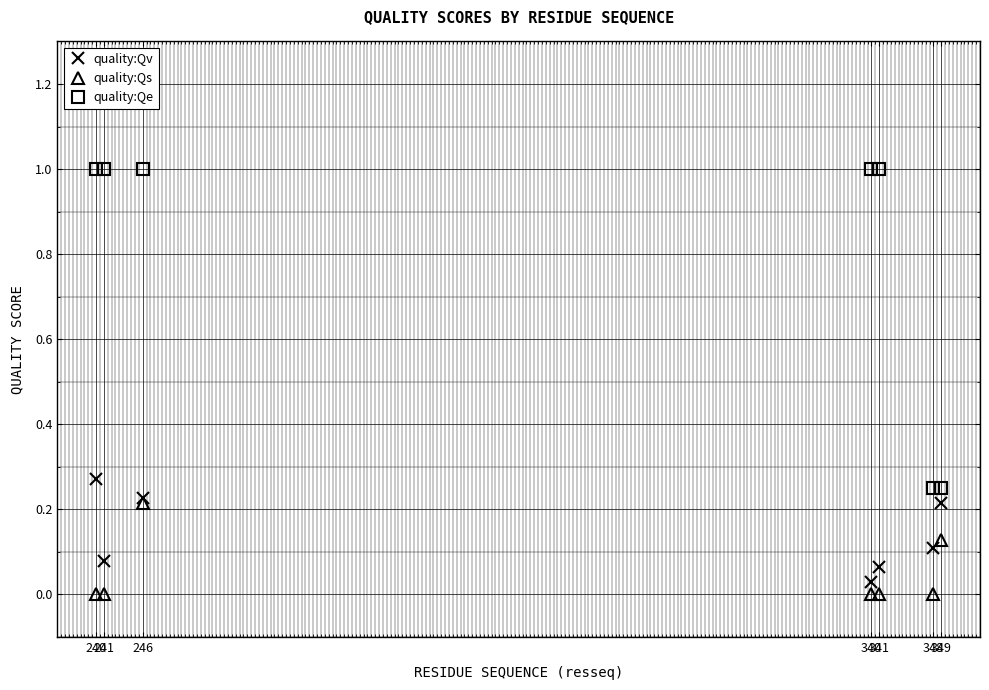

List the labels in order of quality:Qe value, largest first.

240, 246, 340, 341, 241, 348, 349